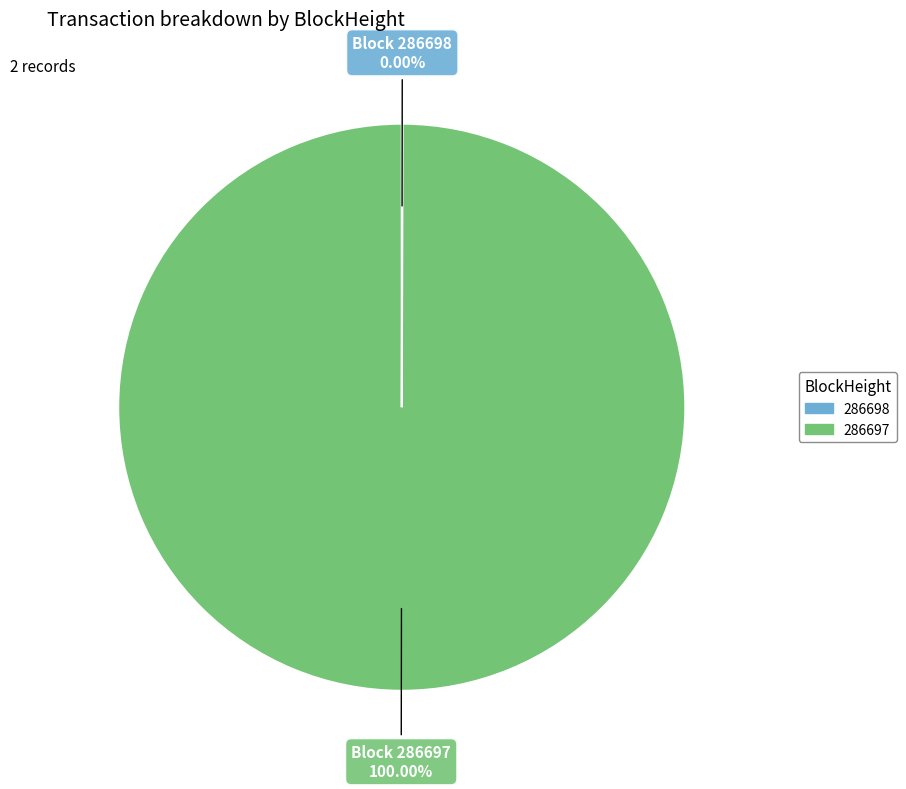

Which category has the biggest portion of the pie?

286697